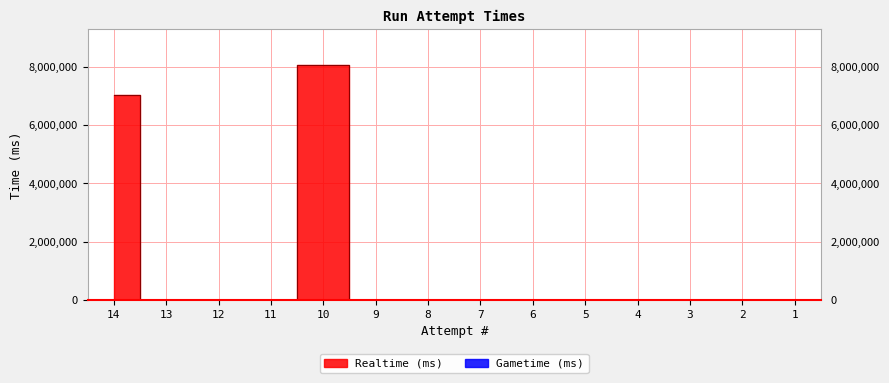

True or false: the data has more than 0 interior local peaks.

True